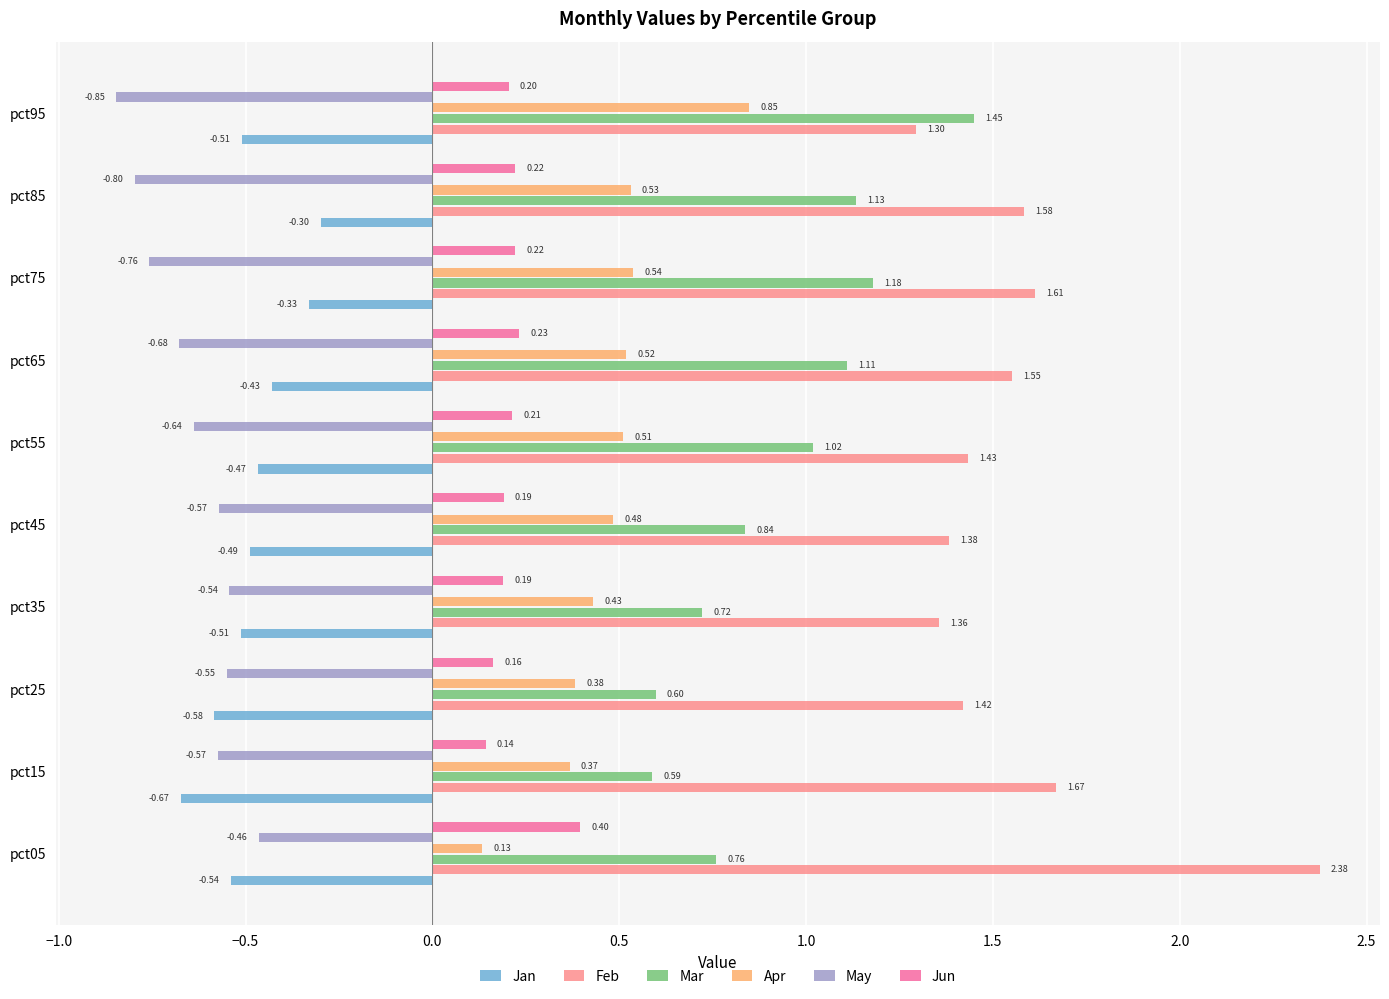

What is the maximum value for Jun?

0.4